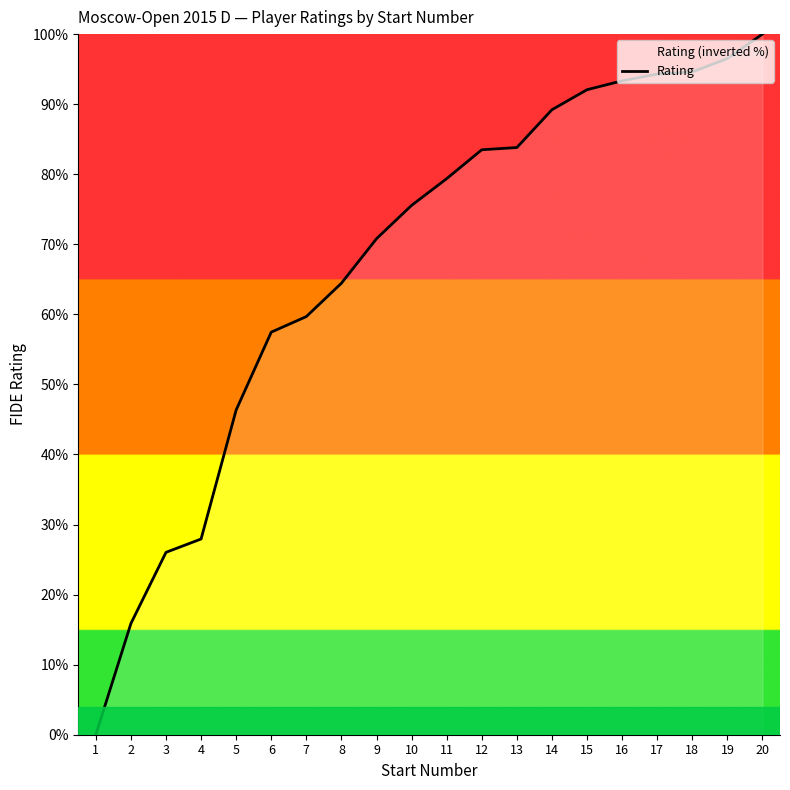

How many lines are shown in the chart?

1